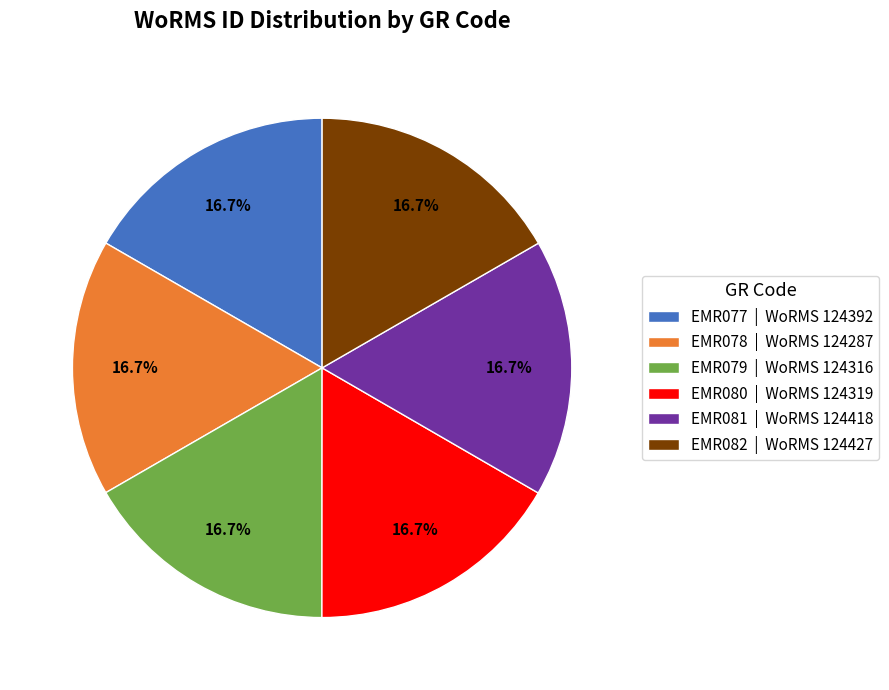

Is there any slice that represents more than half of the pie?

No